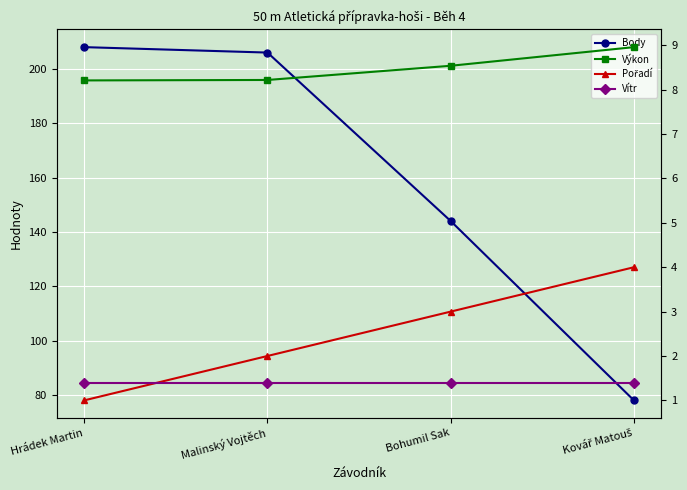

What is the maximum value for Pořadí?

4.0